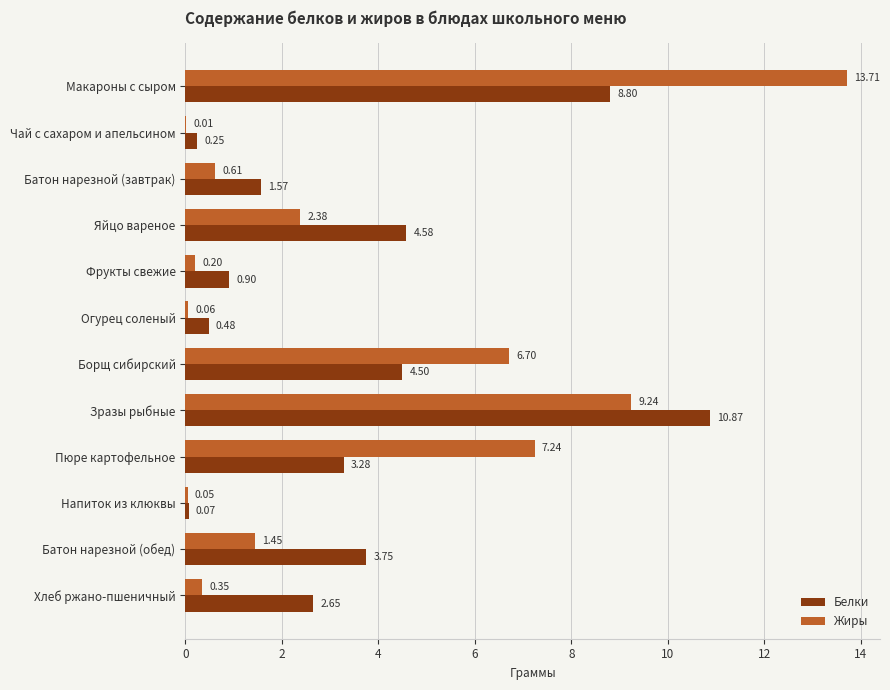

At which label does Жиры reach its peak?

Макароны с сыром